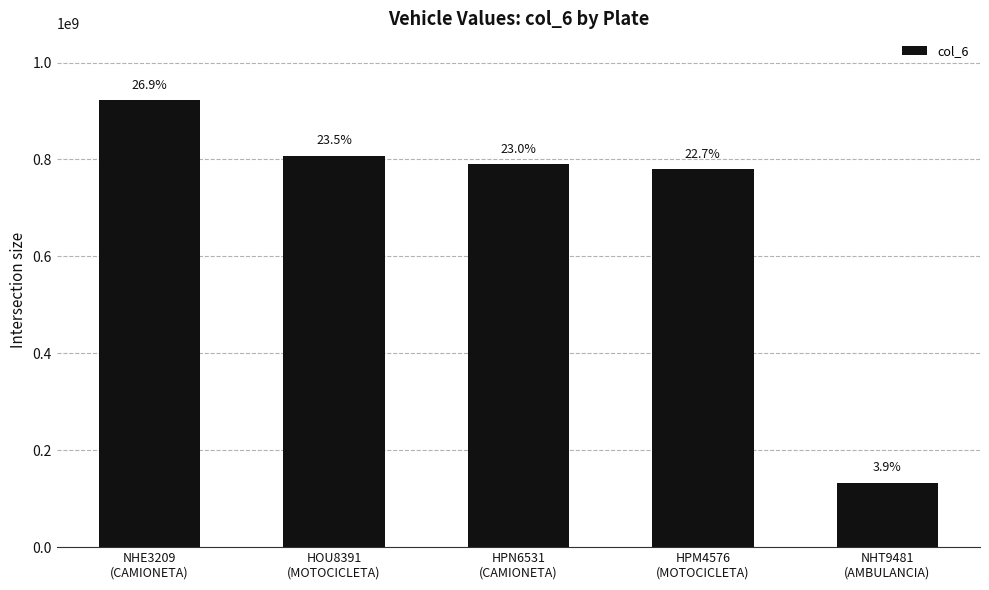

What is the ratio of the value at HOU8391
(MOTOCICLETA) to the value at HPM4576
(MOTOCICLETA)?

1.0